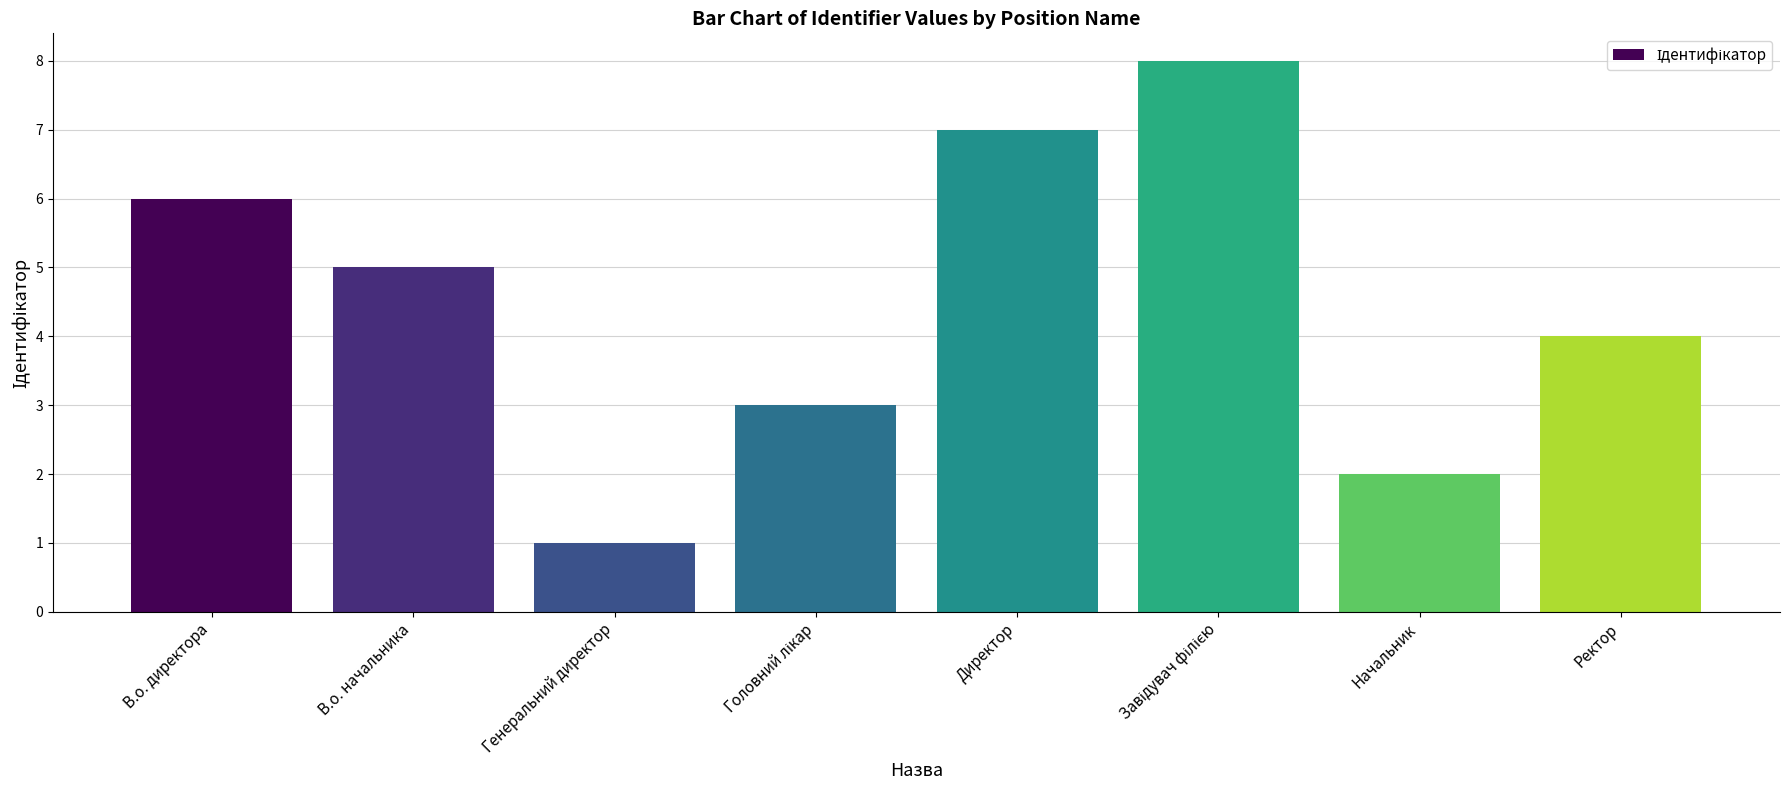

Reading left to right, transcribe all the data shown in this chart.

6	5	1	3	7	8	2	4